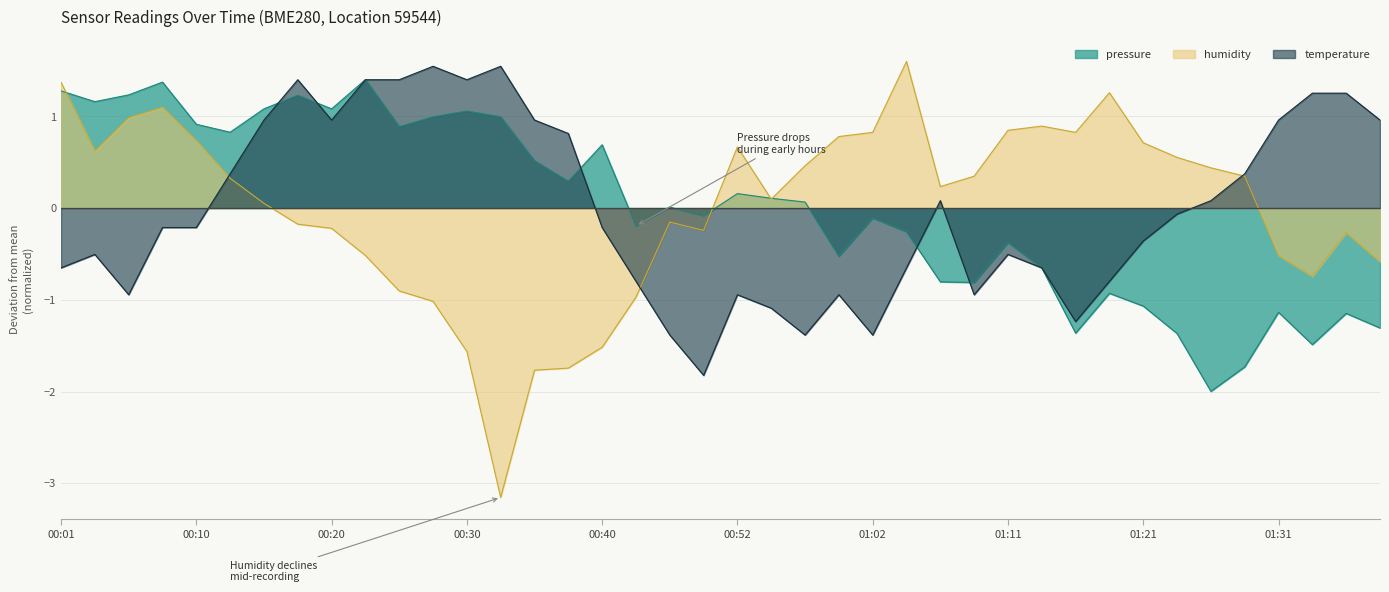

What is the smallest value displayed?

-3.2